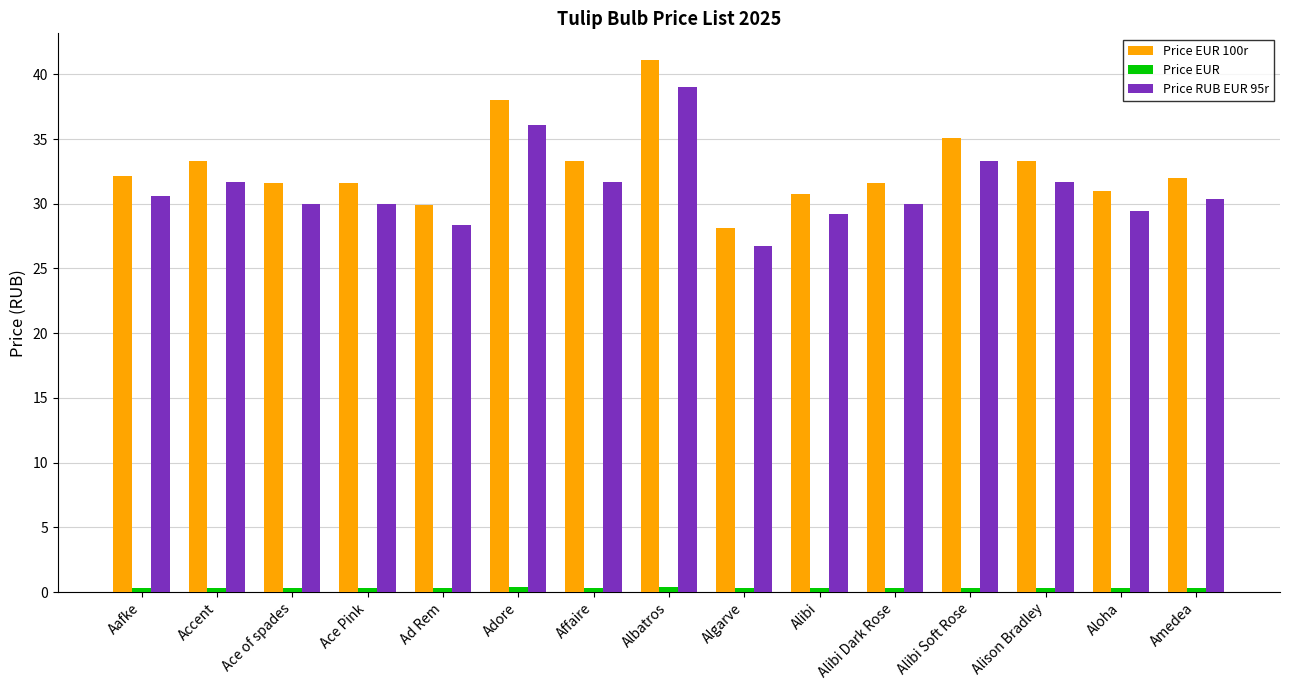

What is the difference between the maximum and minimum values in the Price RUB EUR 95r series?

12.3